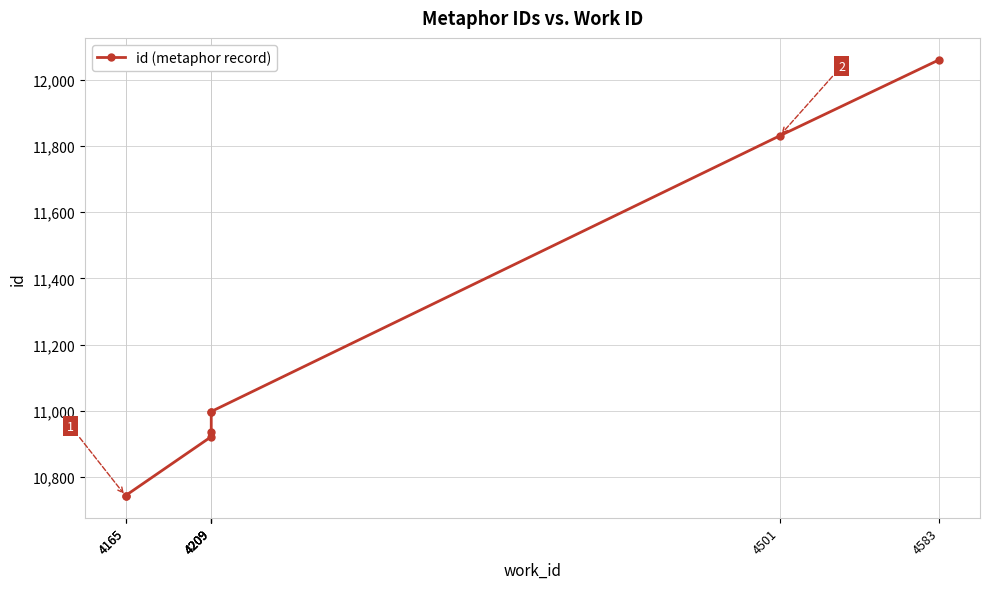

Rank the categories by value from highest to lowest.

4583, 4501, 4209, 4209, 4209, 4209, 4165, 4165